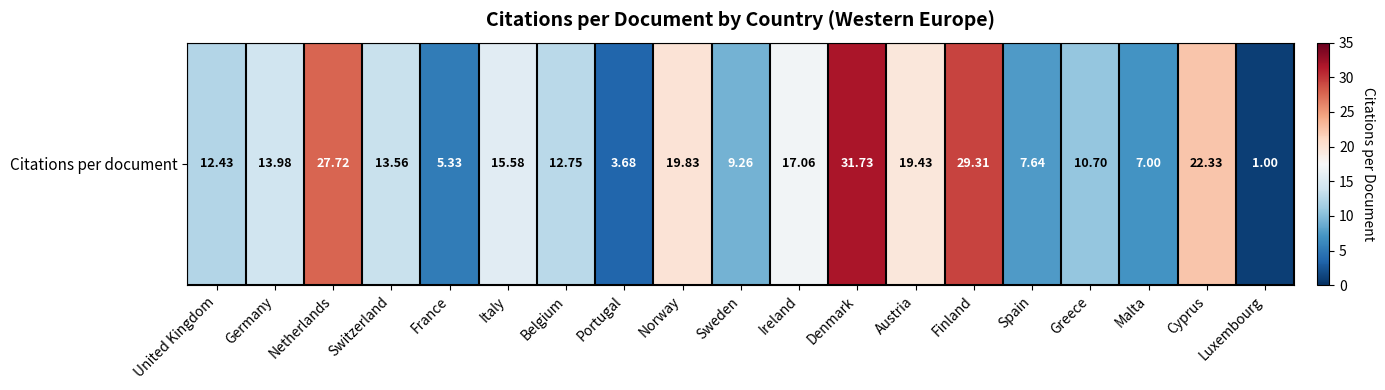

How many series are shown in this chart?

1